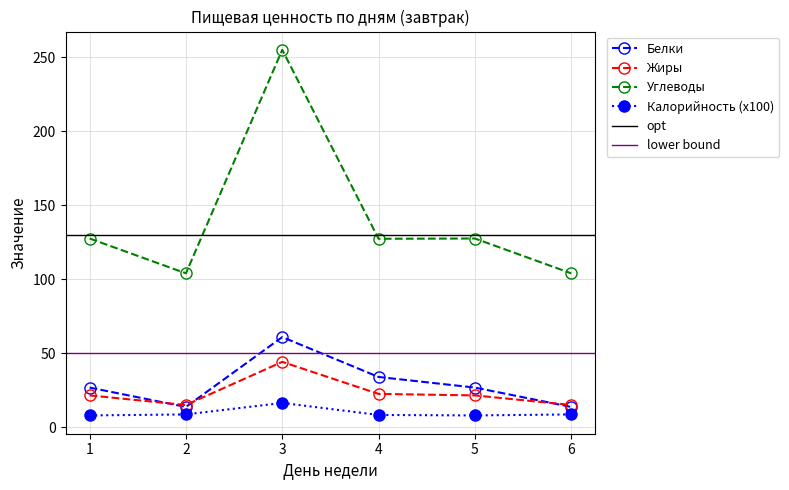

Which series has the largest total across all categories?

Углеводы